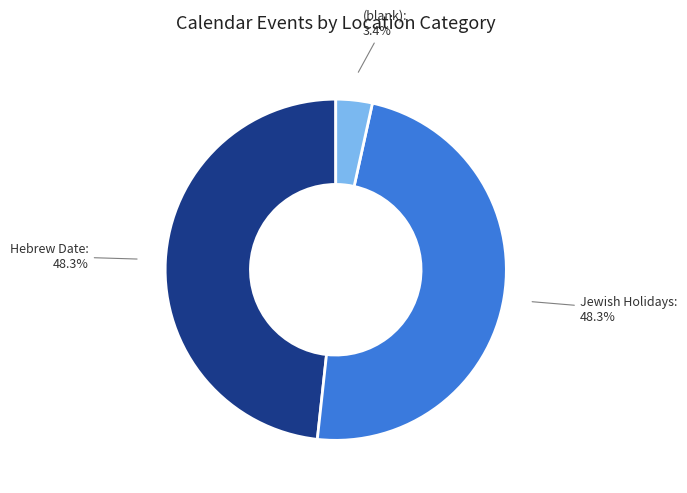

How much of the chart is everything except Jewish Holidays?

51.7%